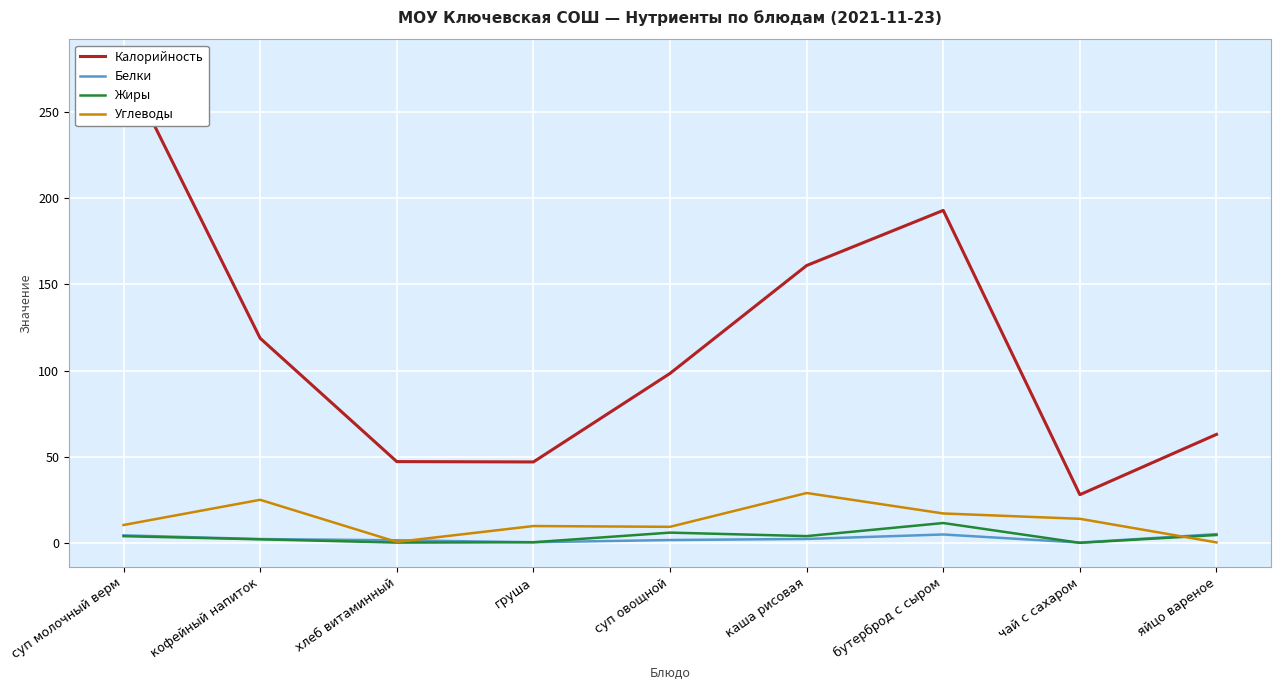

What is the difference between the Белки values at кофейный напиток and каша рисовая?

0.1